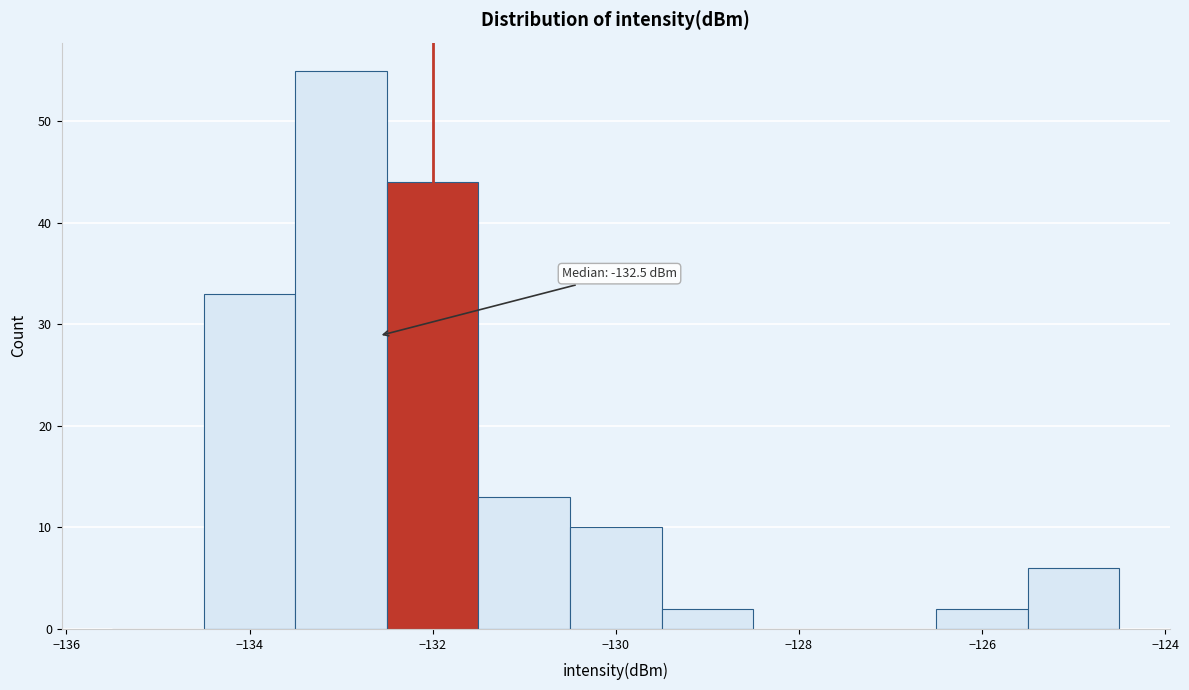

Over which range of the x-axis is the bar tallest?

-133.5 to -132.5